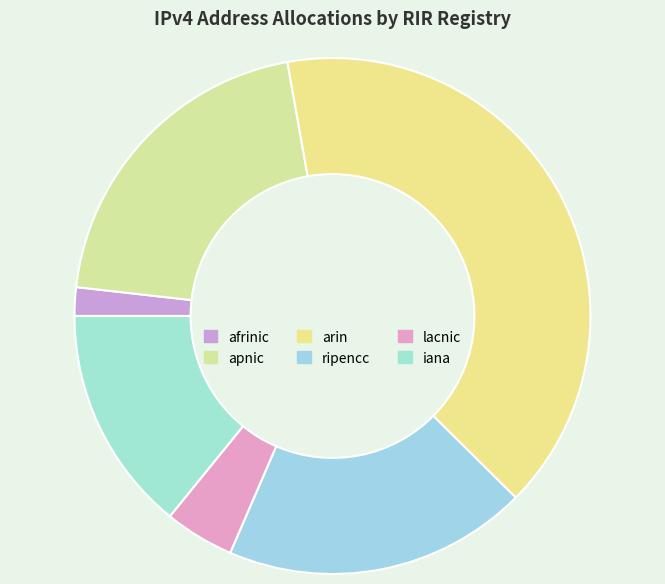

What is the smallest slice in the pie chart?

afrinic